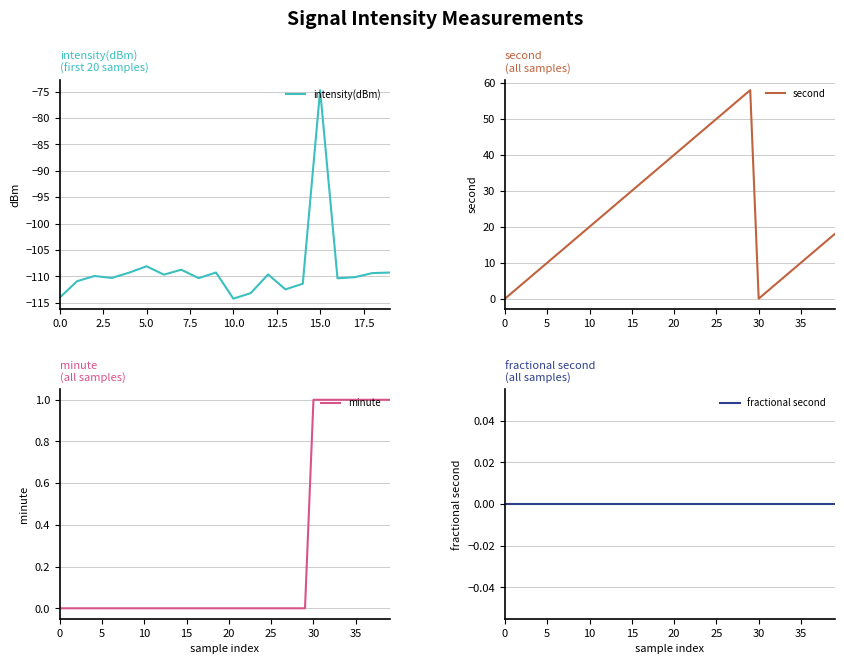

How many times do second and minute cross each other?

2